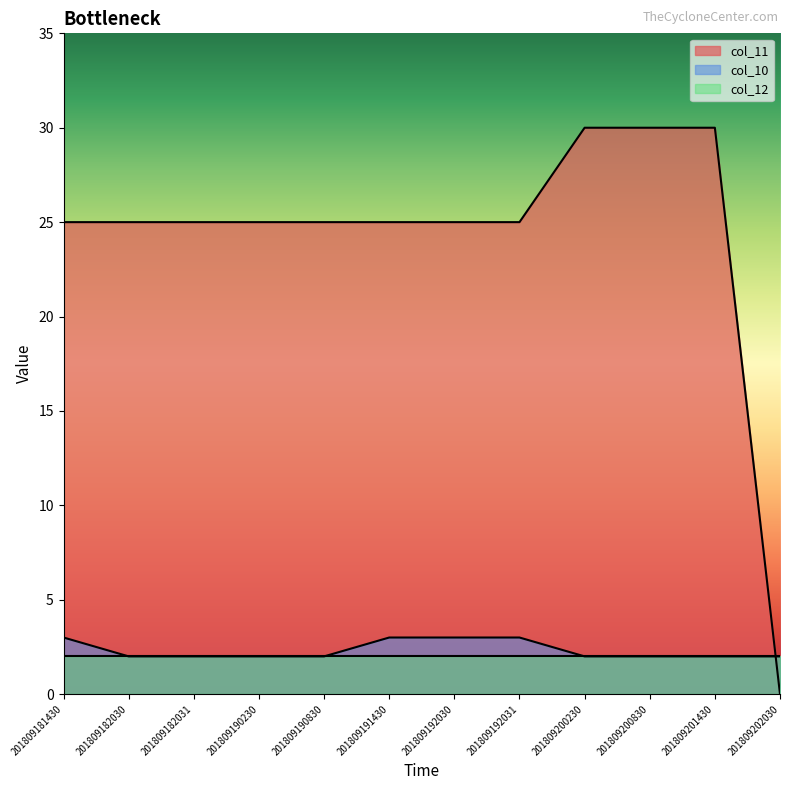

True or false: col_10 has a value of 3 at 201809202030.

False